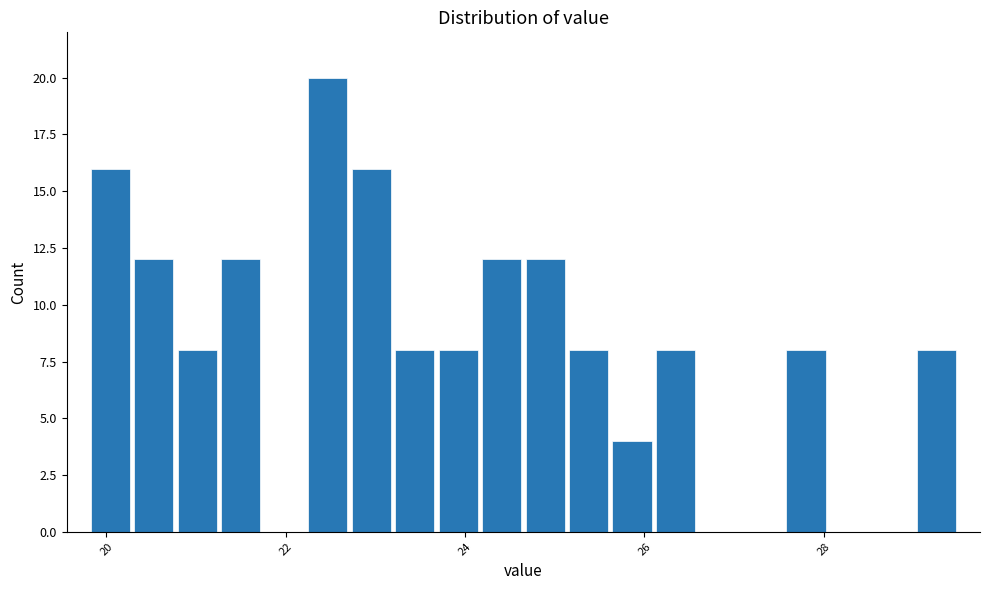

Around what value on the x-axis is the tallest bar? Give the approximate position of its centre, as read against the axis.

22.4